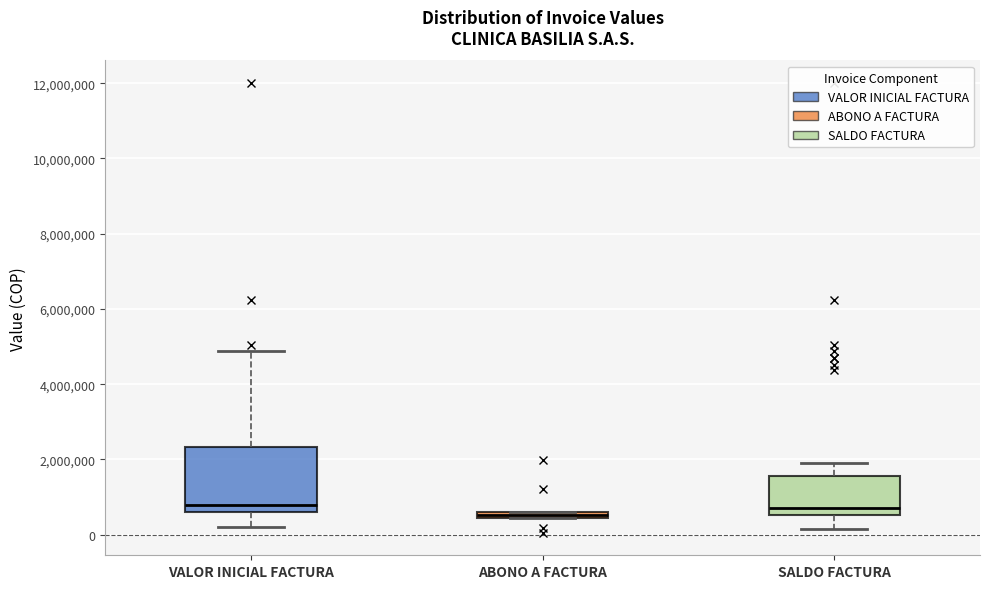

Where is the upper edge of the box for ABONO A FACTURA on the y-axis? The values are not printed on the chart, so give them approximately, as read against the axis.

600000